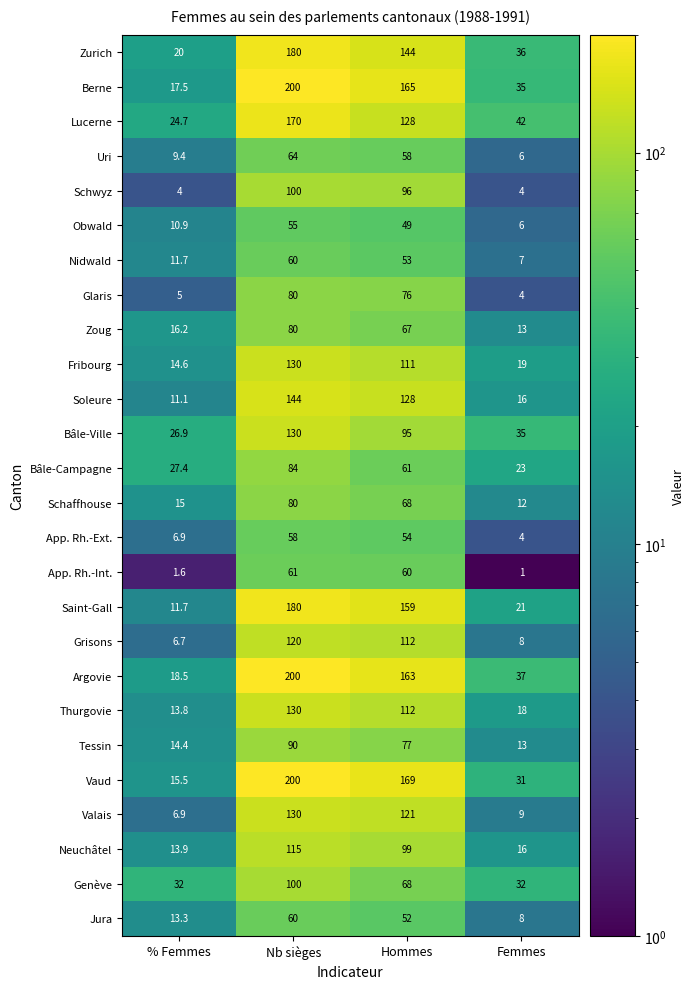

True or false: Jura has a value of 87.0 at Nb sièges.

False